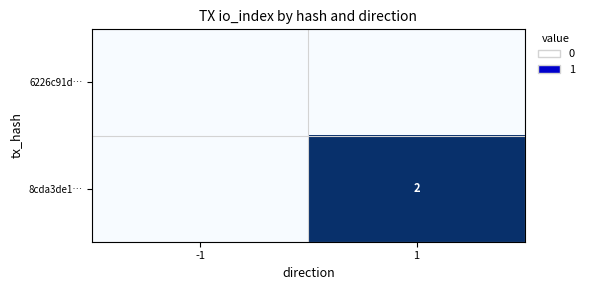

What is the maximum value shown in the chart?

1